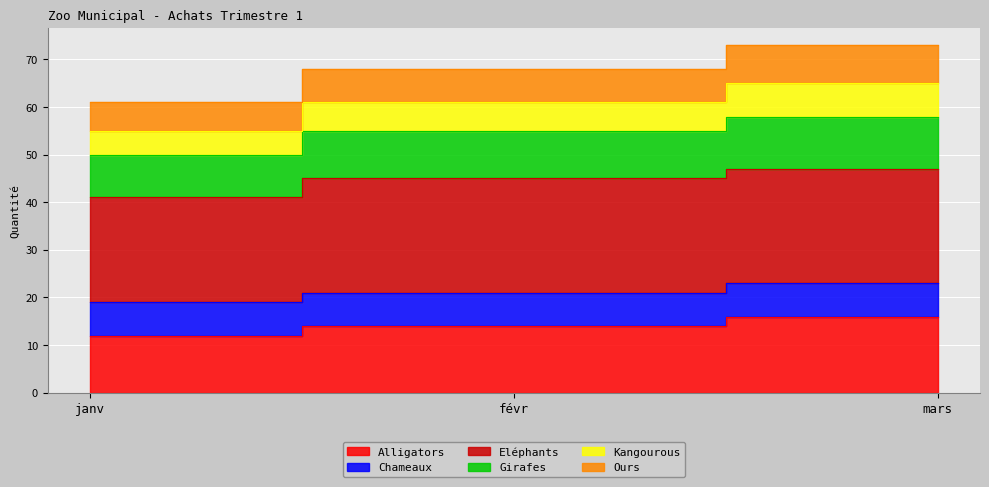

At which label does Ours reach its peak?

mars